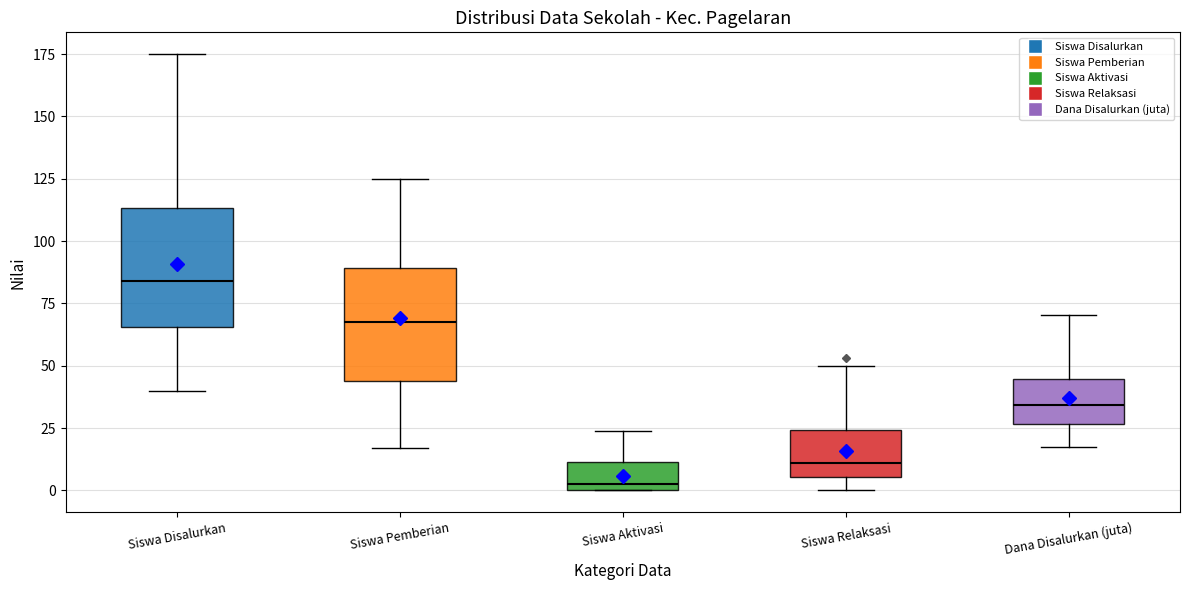

Reading left to right, read every box against the y-axis: the position of its median line, the range the box covers, and the ends of its whiskers. The values are not printed on the chart, so give them approximately, as read against the axis.

Siswa Disalurkan: median 85, box 65 to 115, whiskers 40 to 175
Siswa Pemberian: median 70, box 45 to 90, whiskers 15 to 125
Siswa Aktivasi: median 5, box 0 to 10, whiskers 0 to 25
Siswa Relaksasi: median 10, box 5 to 25, whiskers 0 to 50
Dana Disalurkan (juta): median 35, box 25 to 45, whiskers 15 to 70